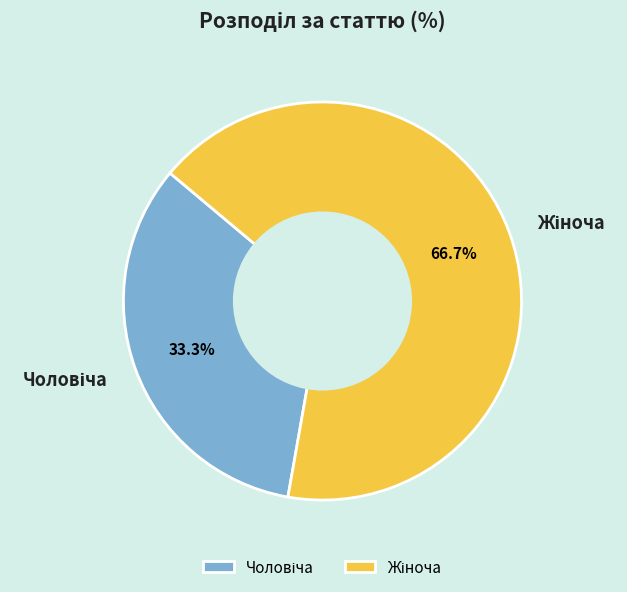

Is there a majority slice in this chart?

Yes